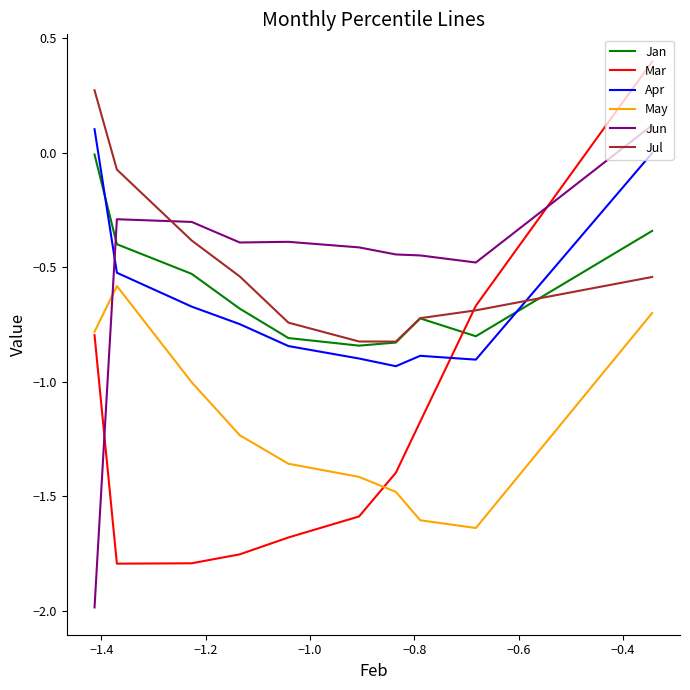

What is the smallest value displayed?

-2.0